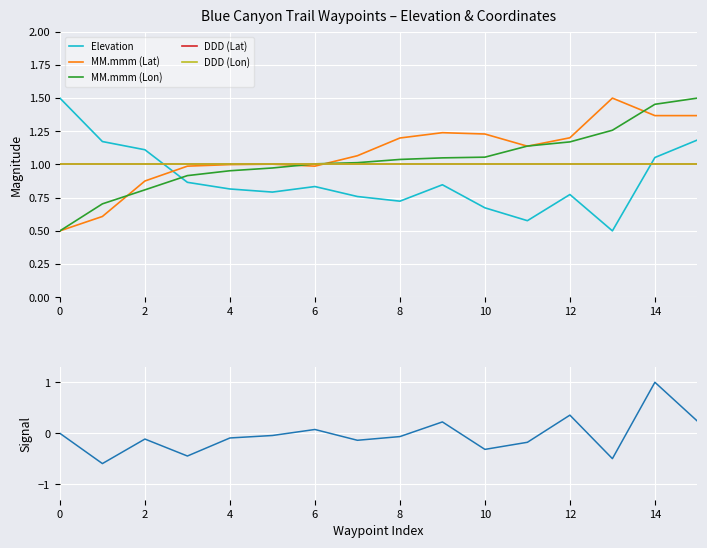

At which category is the sum across all series the highest?

14